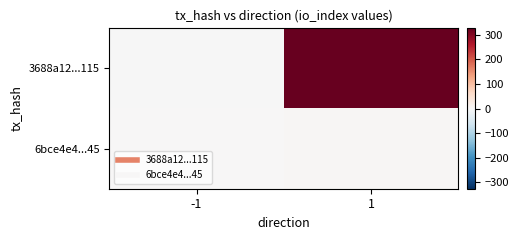

Which category has the highest value across all series?

1